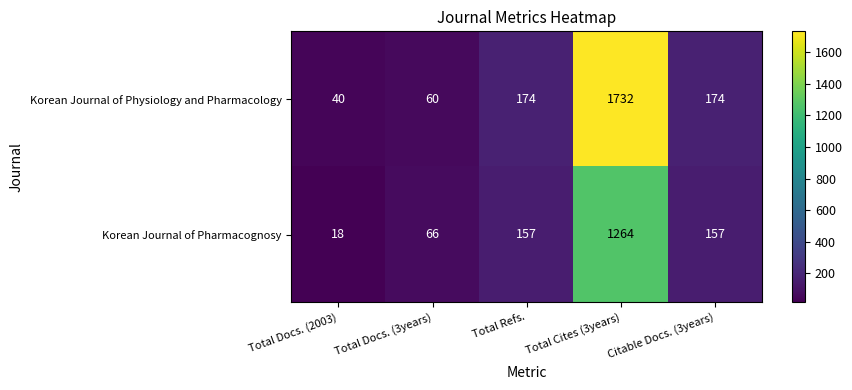

How many values in the Korean Journal of Physiology and Pharmacology series are below 174?

2